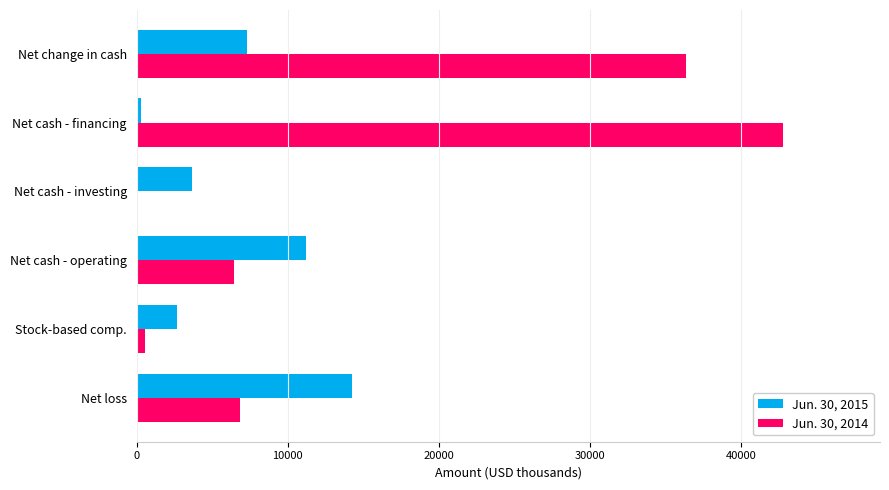

Which series has the largest total across all categories?

Jun. 30, 2014